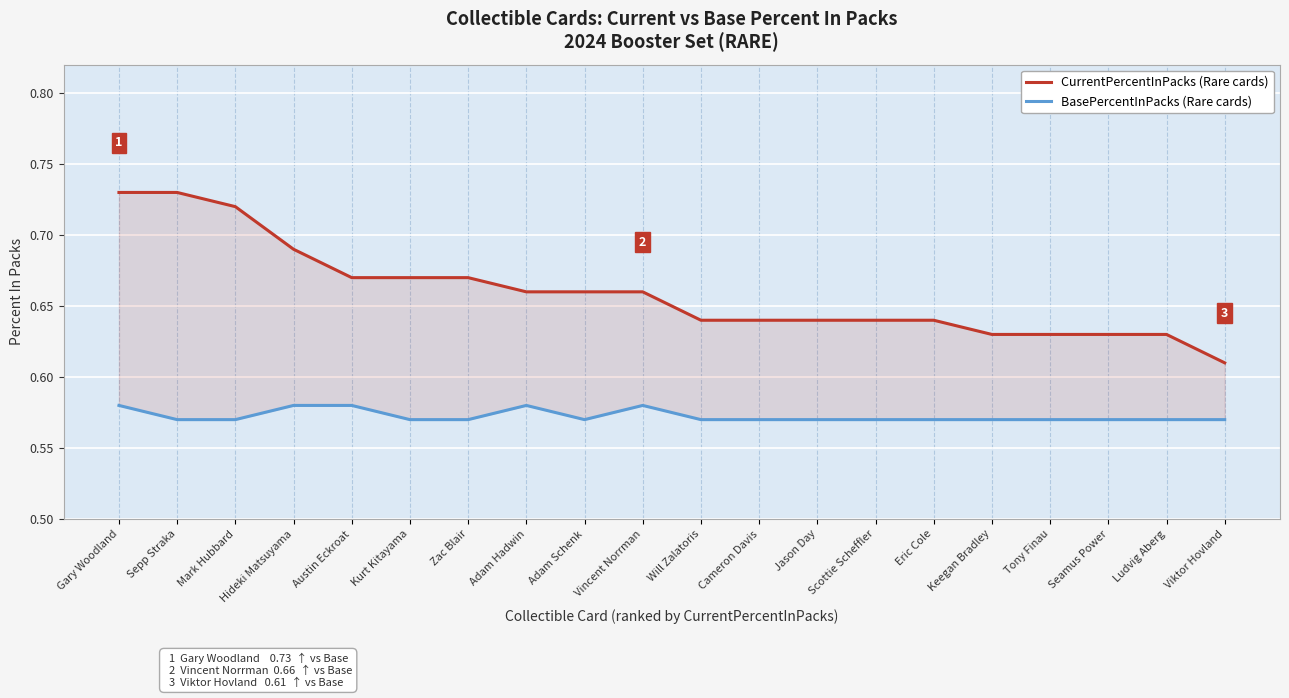

What is the difference between the second highest and minimum values in the CurrentPercentInPacks series?

0.1